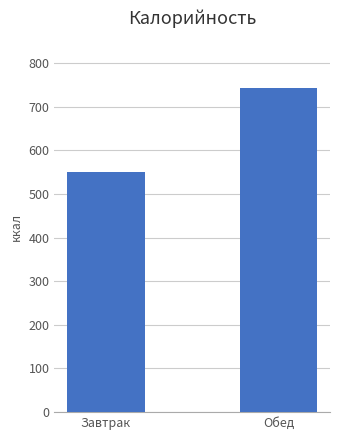

List the labels in order of value, smallest first.

Завтрак, Обед